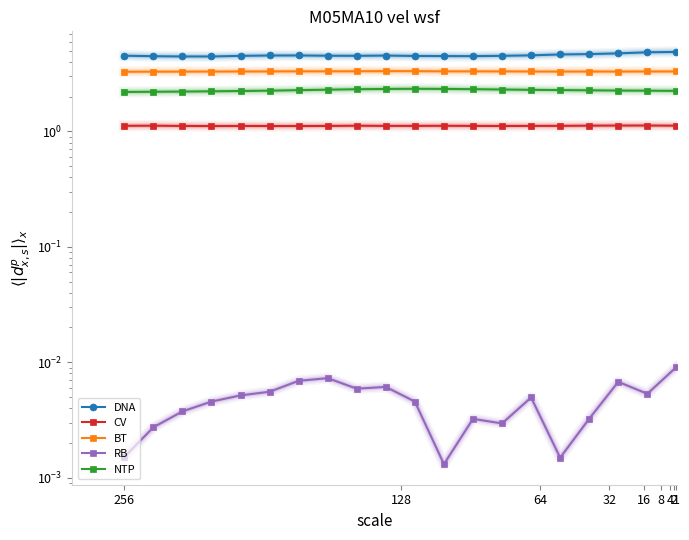

How many series are shown in this chart?

5